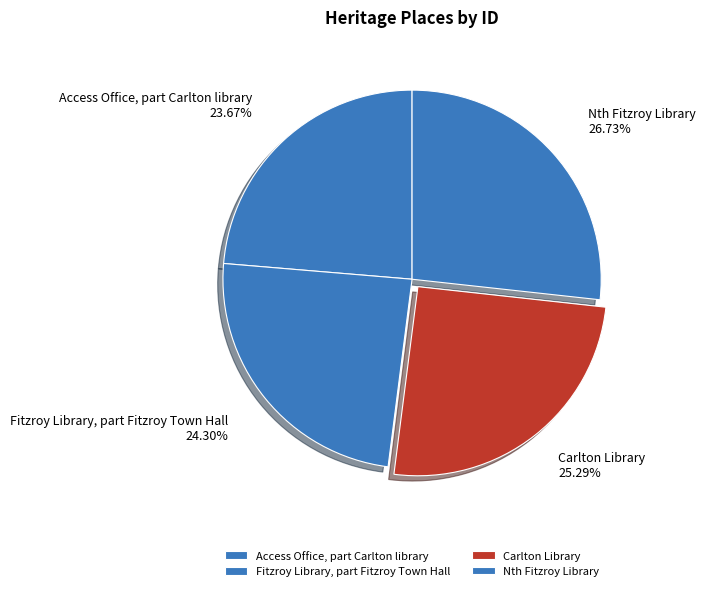

What is the largest slice in the pie chart?

Nth Fitzroy Library